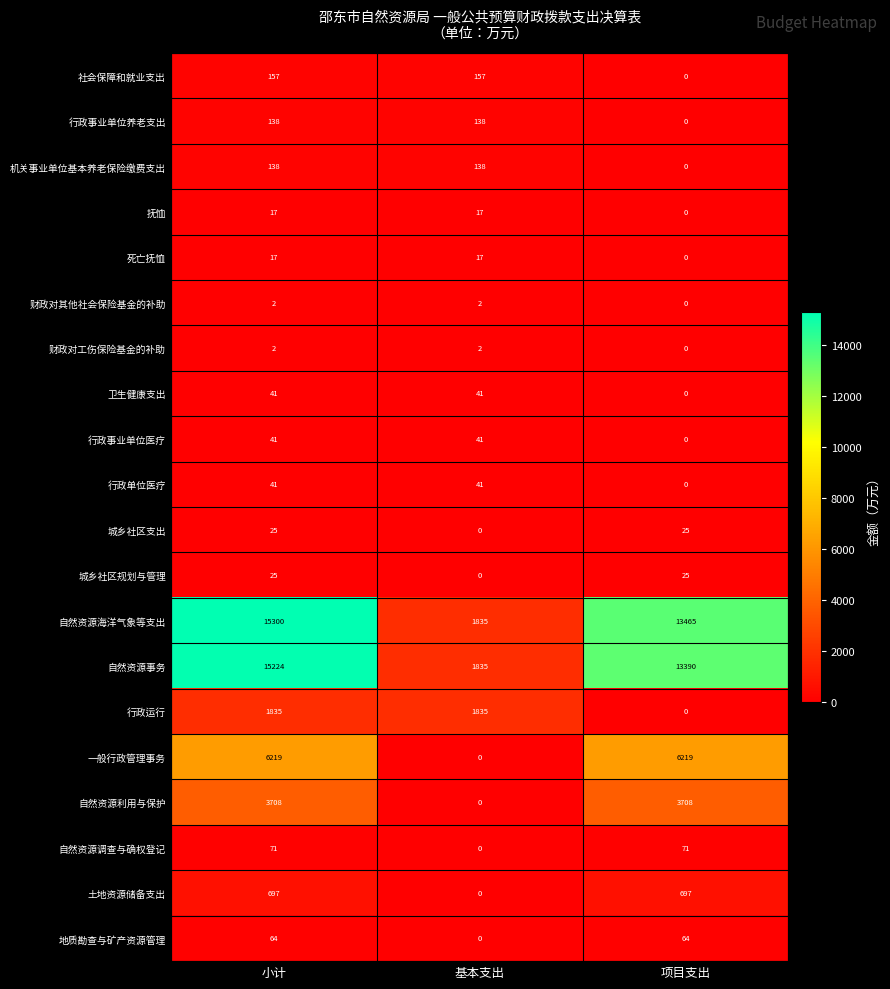

How many 自然资源事务 values are between 1835 and 15224?

3